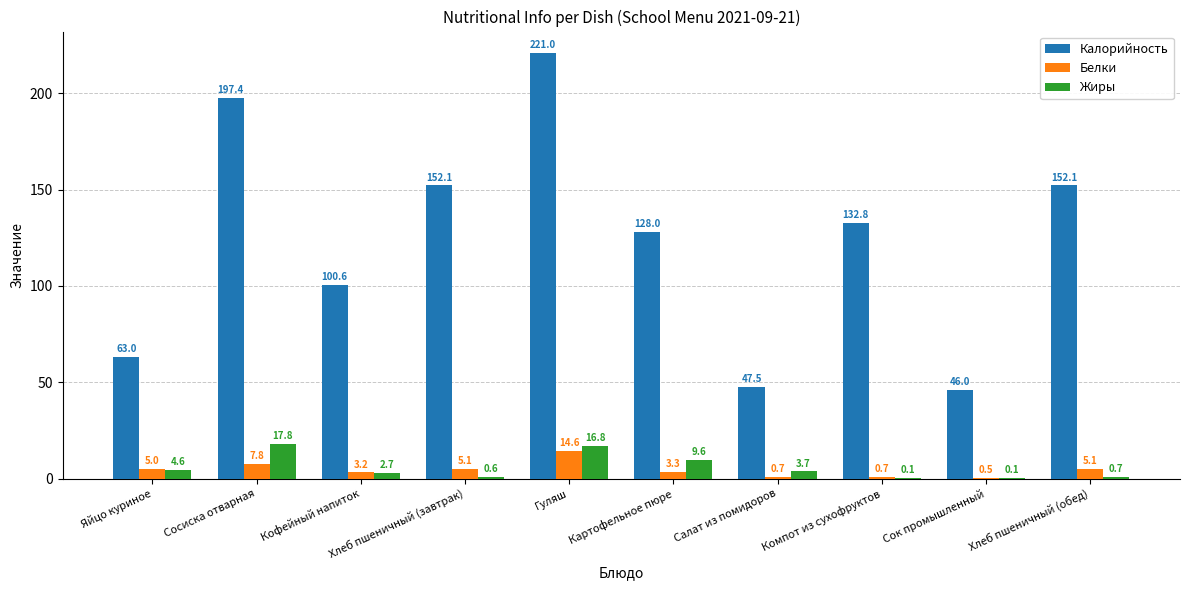

Reading left to right, what are all the values shown in this chart?

Калорийность: Яйцо куриное=63.0	Сосиска отварная=197.4	Кофейный напиток=100.6	Хлеб пшеничный (завтрак)=152.1	Гуляш=221.0	Картофельное пюре=128.0	Салат из помидоров=47.5	Компот из сухофруктов=132.8	Сок промышленный=46.0	Хлеб пшеничный (обед)=152.1
Белки: Яйцо куриное=5.0	Сосиска отварная=7.8	Кофейный напиток=3.2	Хлеб пшеничный (завтрак)=5.1	Гуляш=14.6	Картофельное пюре=3.3	Салат из помидоров=0.7	Компот из сухофруктов=0.7	Сок промышленный=0.5	Хлеб пшеничный (обед)=5.1
Жиры: Яйцо куриное=4.6	Сосиска отварная=17.8	Кофейный напиток=2.7	Хлеб пшеничный (завтрак)=0.6	Гуляш=16.8	Картофельное пюре=9.6	Салат из помидоров=3.7	Компот из сухофруктов=0.1	Сок промышленный=0.1	Хлеб пшеничный (обед)=0.7